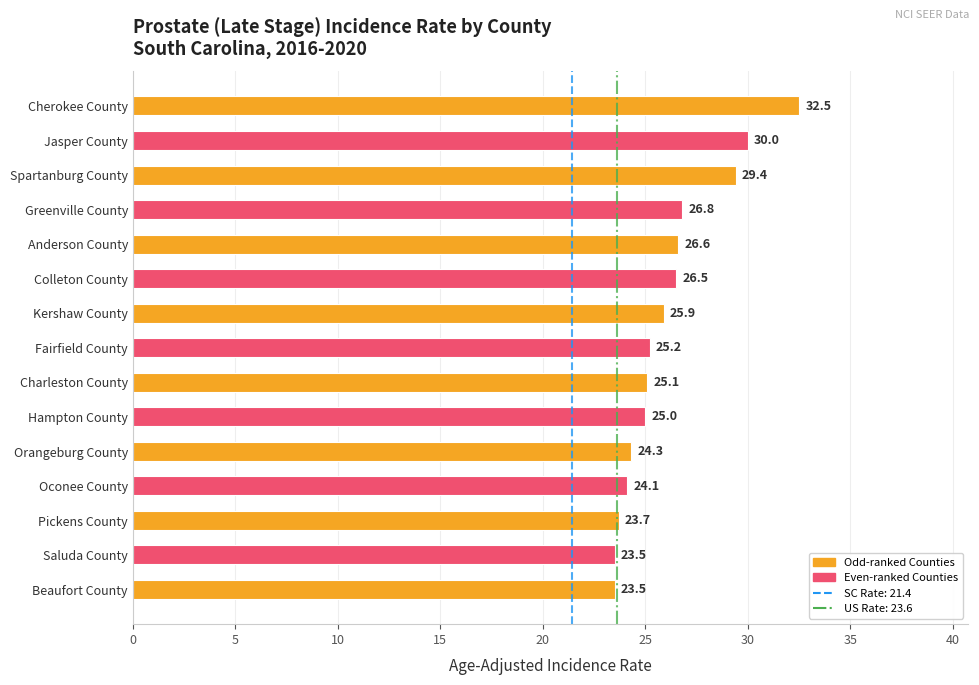

Reading top to bottom, list all the values displayed in this chart.

Cherokee County=32.5	Jasper County=30.0	Spartanburg County=29.4	Greenville County=26.8	Anderson County=26.6	Colleton County=26.5	Kershaw County=25.9	Fairfield County=25.2	Charleston County=25.1	Hampton County=25.0	Orangeburg County=24.3	Oconee County=24.1	Pickens County=23.7	Saluda County=23.5	Beaufort County=23.5